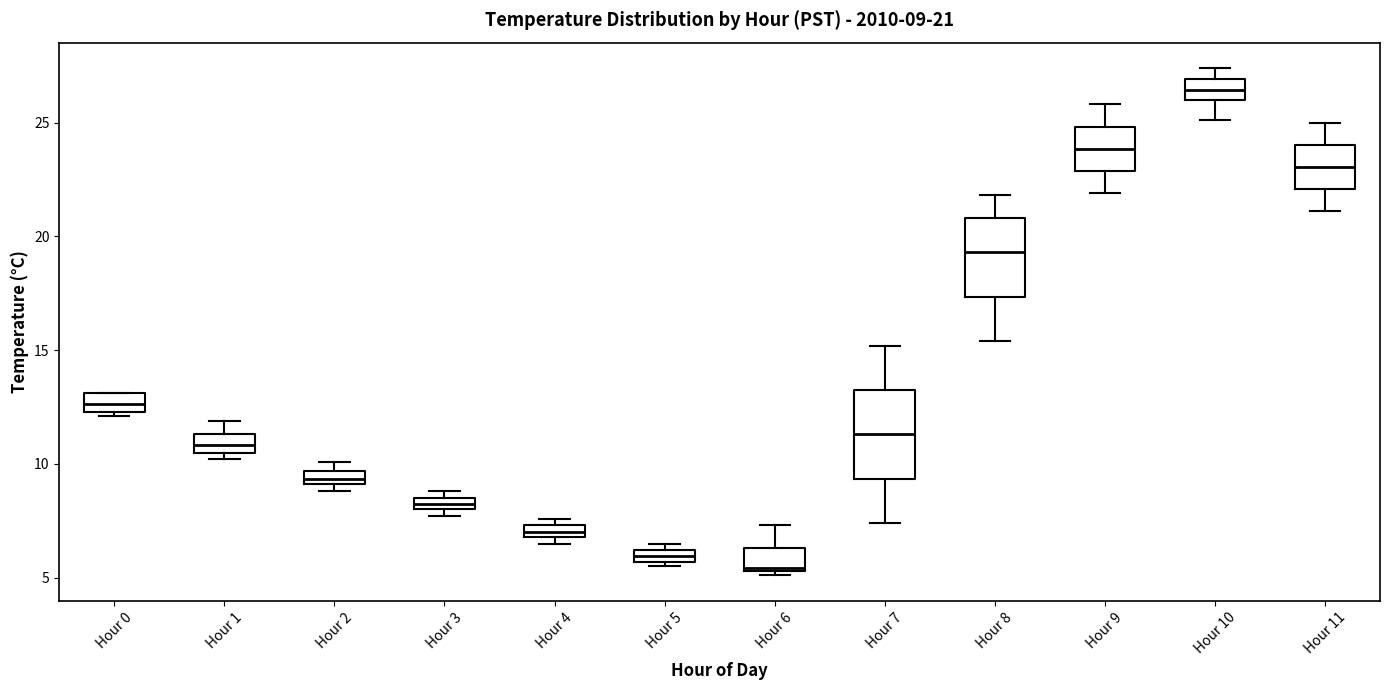

Which box has the highest median line?

Hour 10